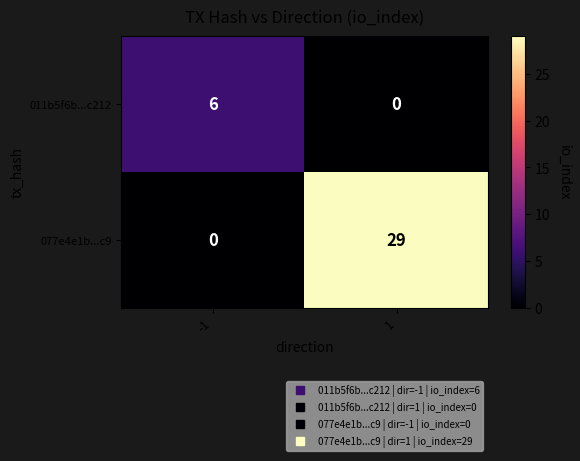

The 011b5f6b...c212 series shows 11 at -1. True or false?

False